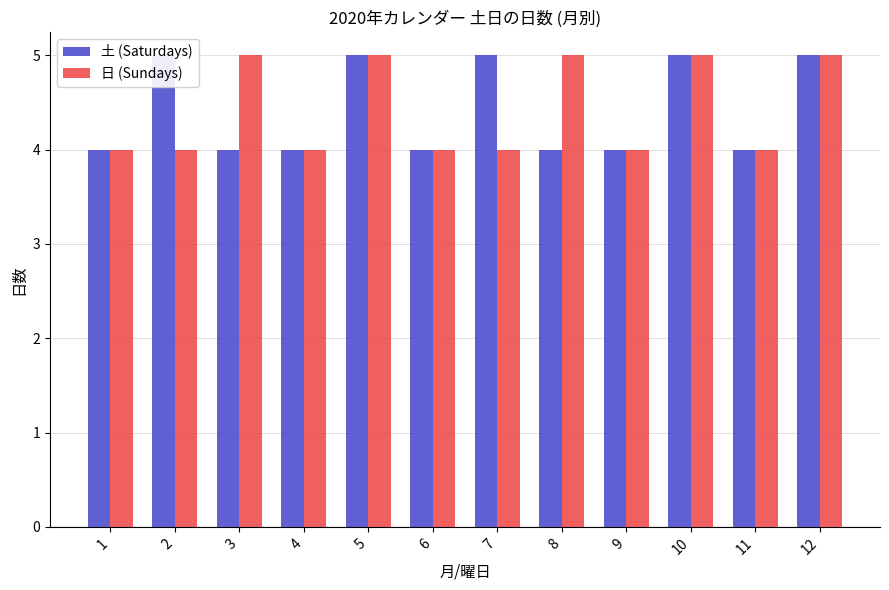

Which category has the highest value across all series?

2